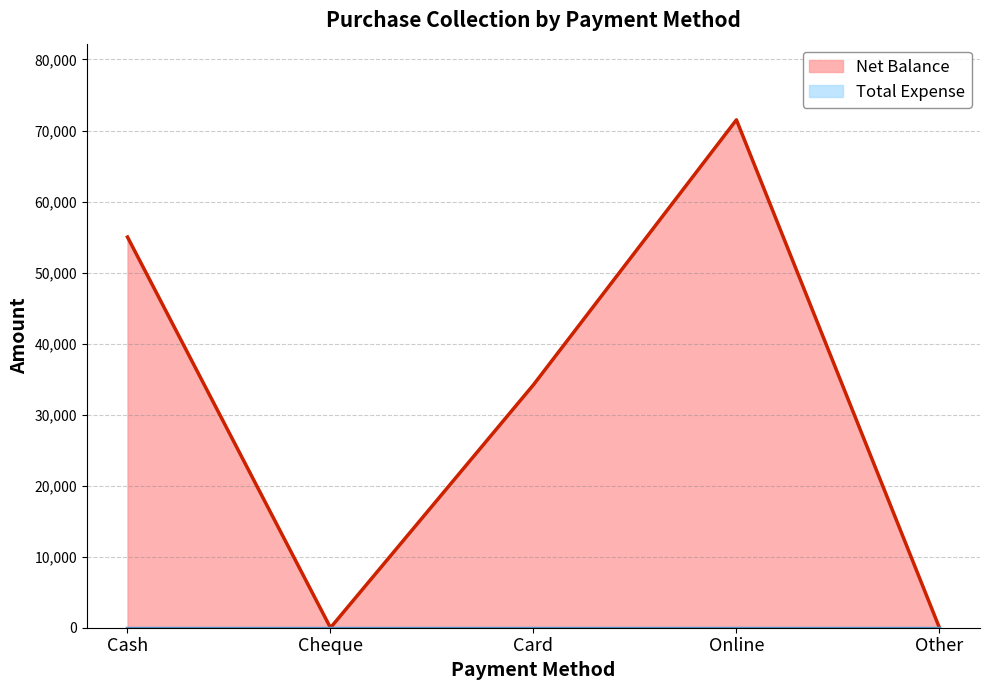

Does the chart have visible grid lines?

Yes